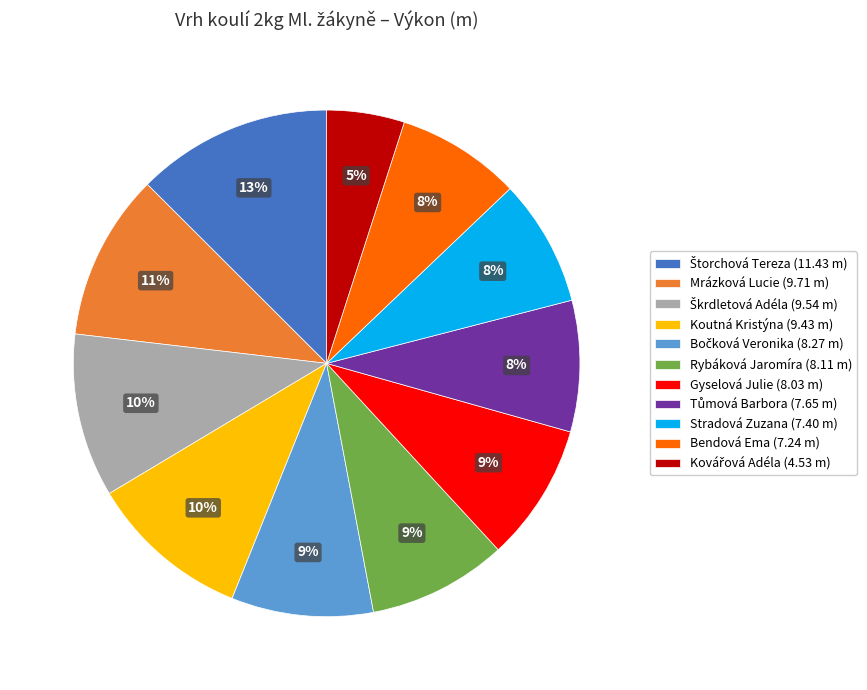

To the nearest percent, what percentage of the pie is Koutná Kristýna (9.43 m)?

10%